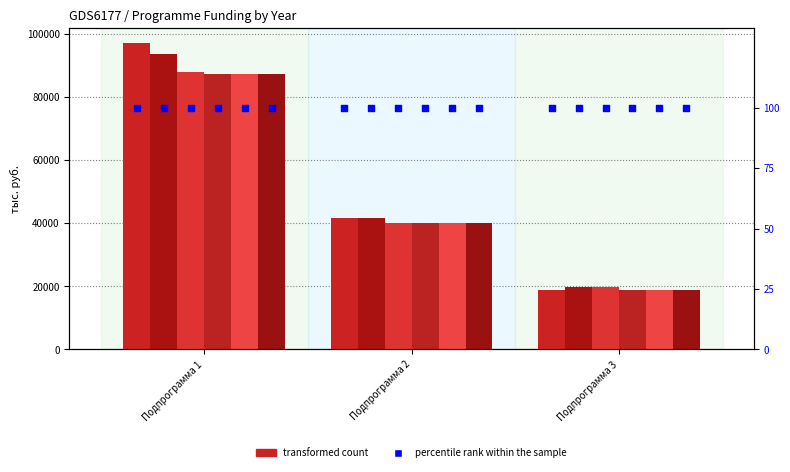

Is the value of 2020 at Подпрограмма 3 greater than the value of 2018 at Подпрограмма 1?

No